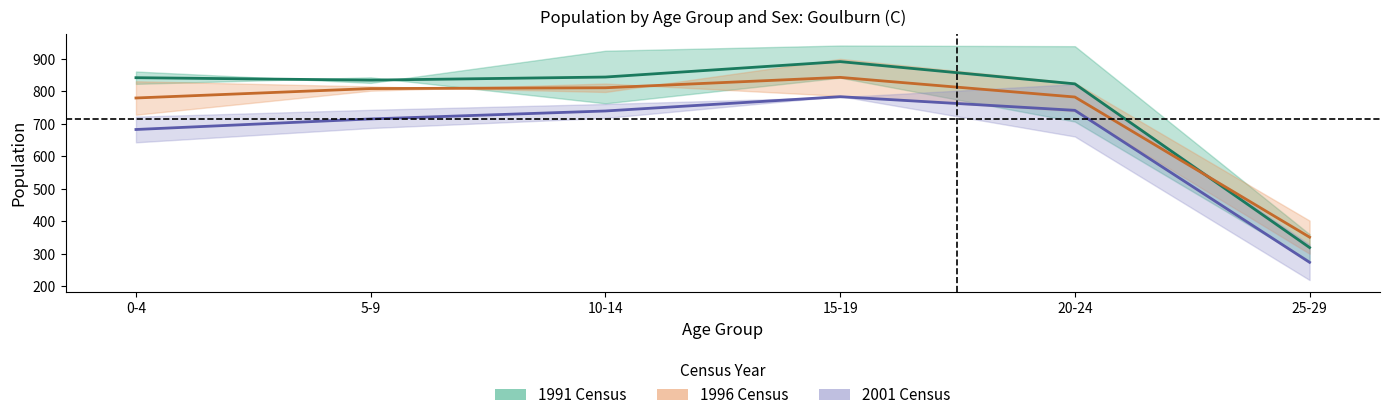

True or false: 1991 Census and 1996 Census intersect in this chart.

True